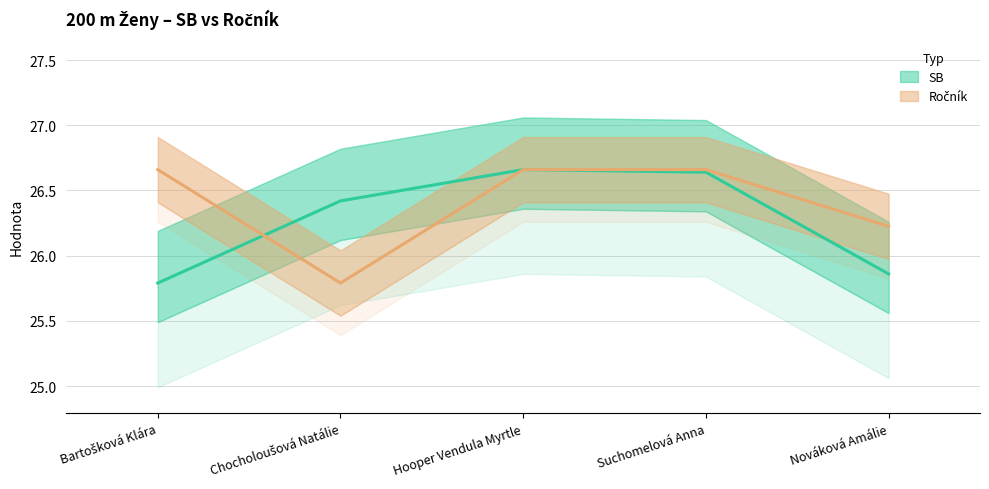

The value of Ročník at Chocholoušová Natálie is 5.8. True or false?

False